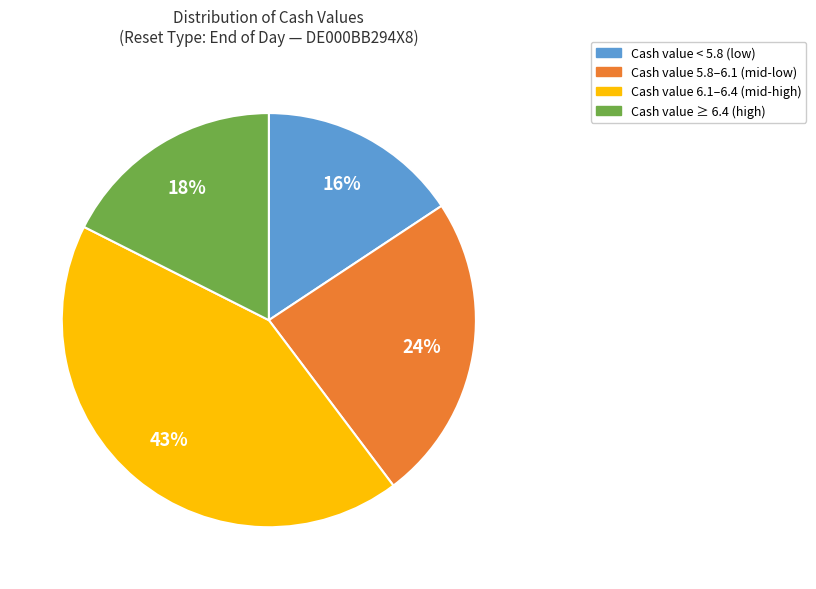

To the nearest percent, what is the difference between the largest and smallest slice percentages?

27%